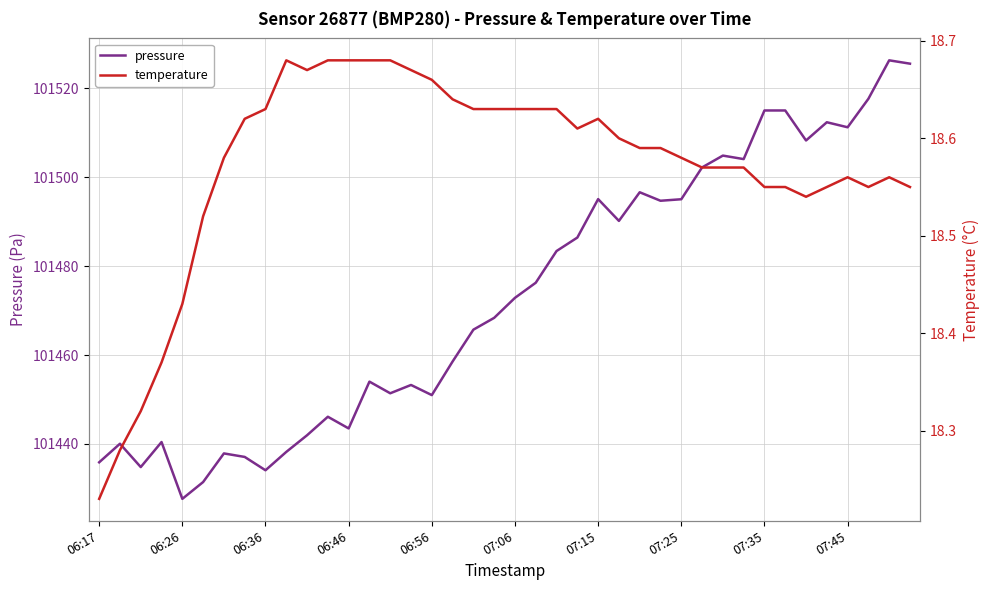

Reading left to right, transcribe all the data shown in this chart.

pressure: 101435.9	101440.1	101434.8	101440.4	101427.7	101431.4	101437.9	101437.1	101434.1	101438.2	101442.0	101446.1	101443.5	101454.0	101451.4	101453.3	101451.0	101458.6	101465.7	101468.4	101472.9	101476.3	101483.4	101486.4	101495.1	101490.2	101496.6	101494.7	101495.1	101502.2	101504.9	101504.1	101515.0	101515.0	101508.3	101512.4	101511.2	101517.7	101526.3	101525.6
temperature: 18.2	18.3	18.3	18.4	18.4	18.5	18.6	18.6	18.6	18.7	18.7	18.7	18.7	18.7	18.7	18.7	18.7	18.6	18.6	18.6	18.6	18.6	18.6	18.6	18.6	18.6	18.6	18.6	18.6	18.6	18.6	18.6	18.6	18.6	18.5	18.6	18.6	18.6	18.6	18.6